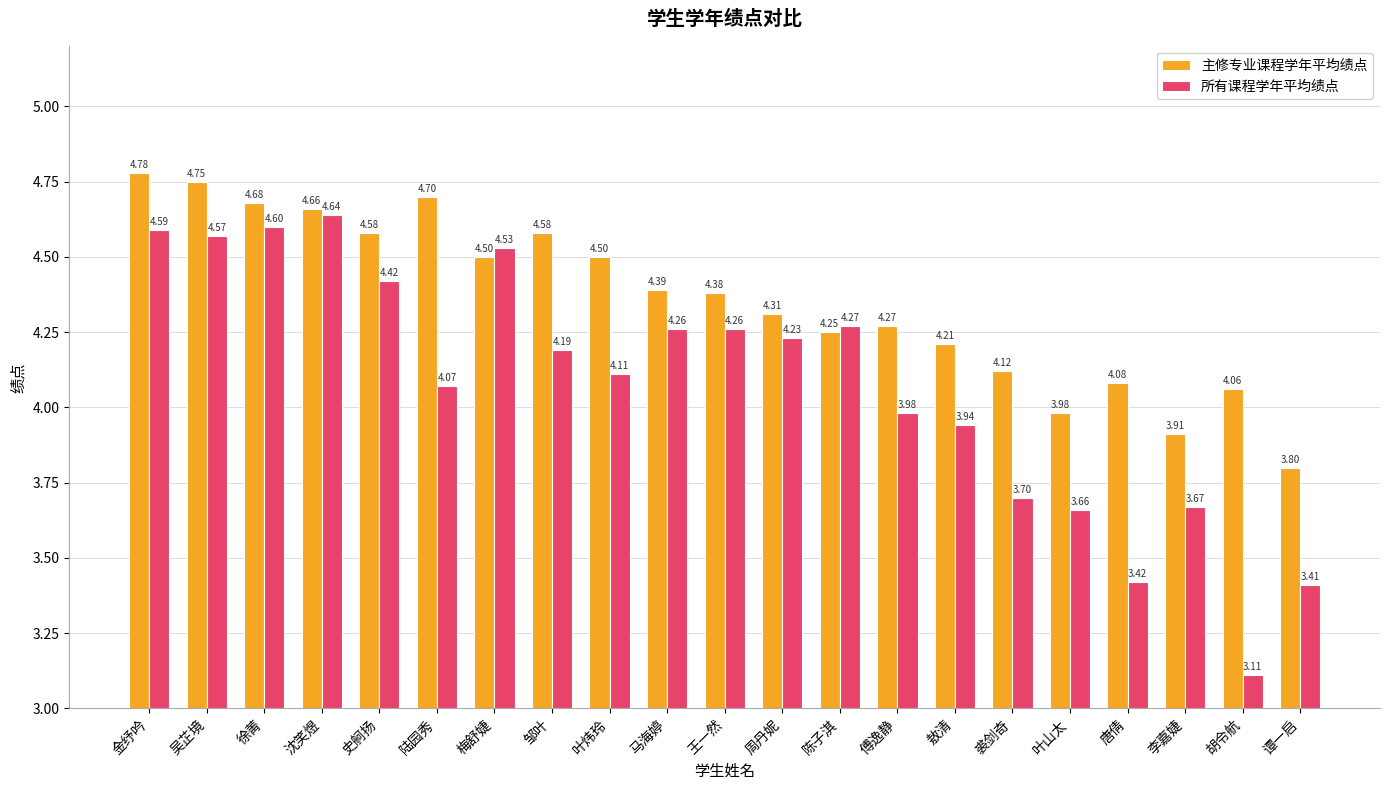

At which label does 所有课程学年平均绩点 reach its peak?

沈笑煜